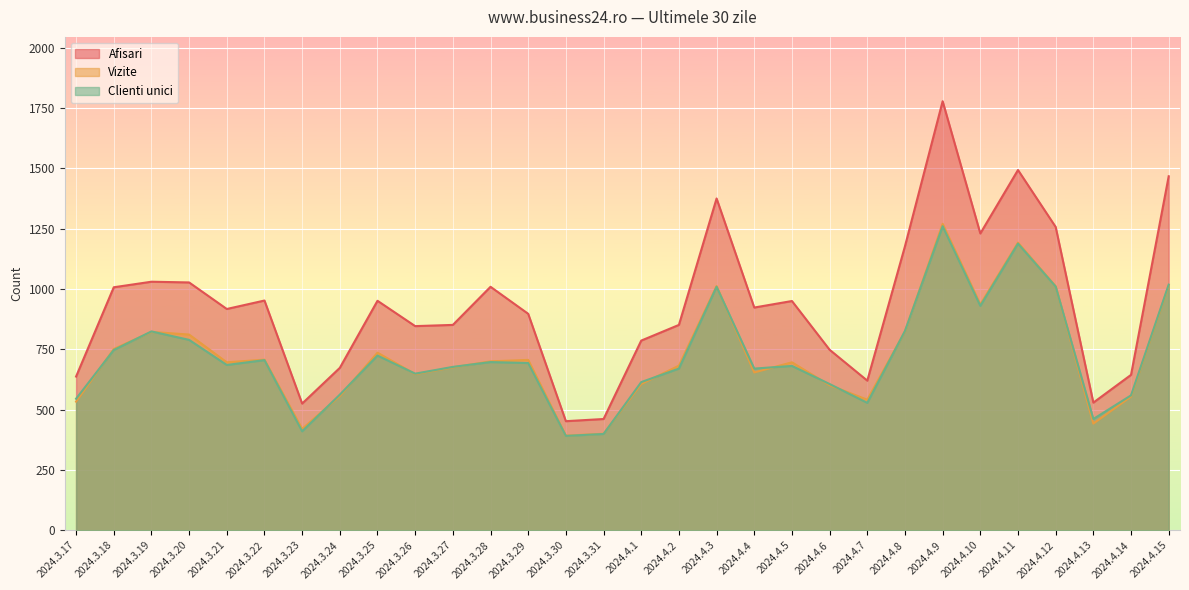

What is the difference between the highest and lowest values at 2024.4.12?

247